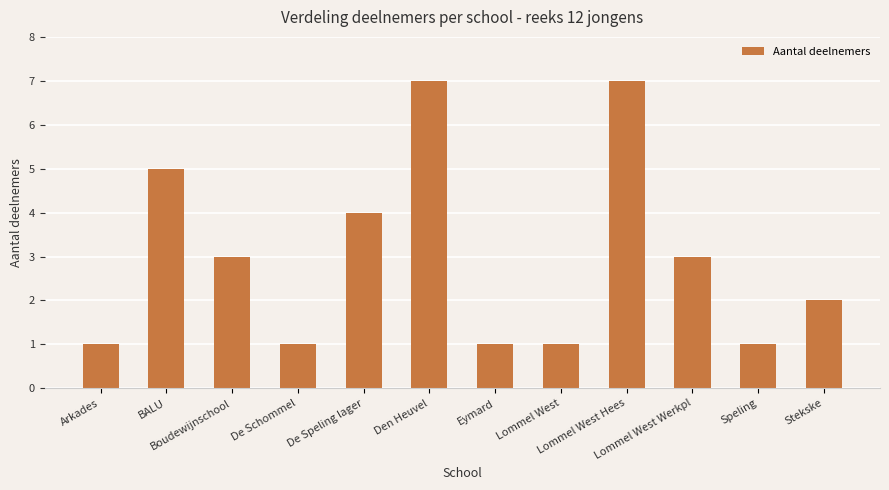

At which label is the value closest to 4?

De Speling lager